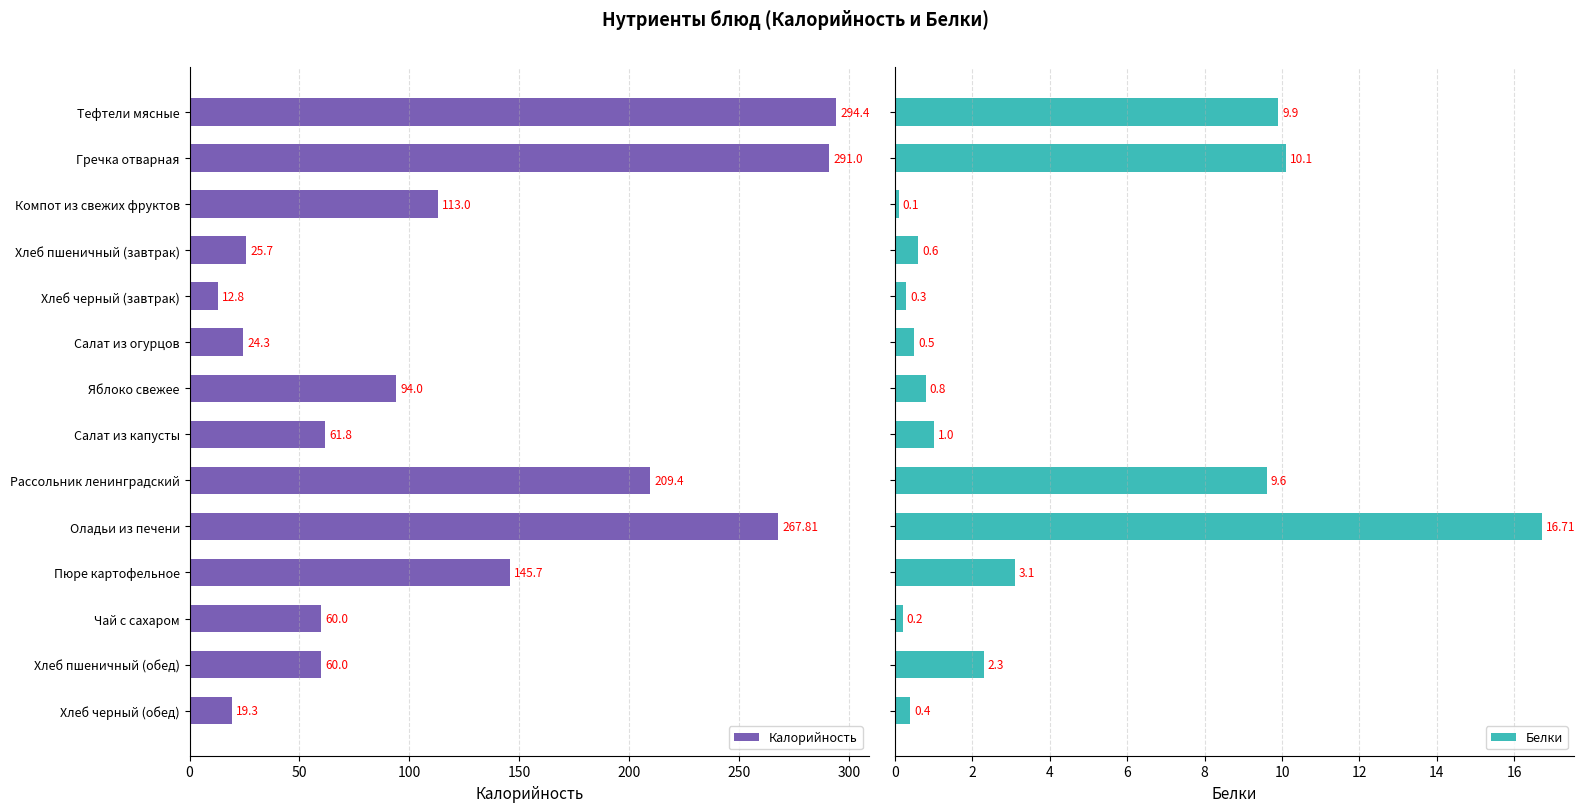

What is the difference between the maximum and second lowest values in the Калорийность series?

275.1